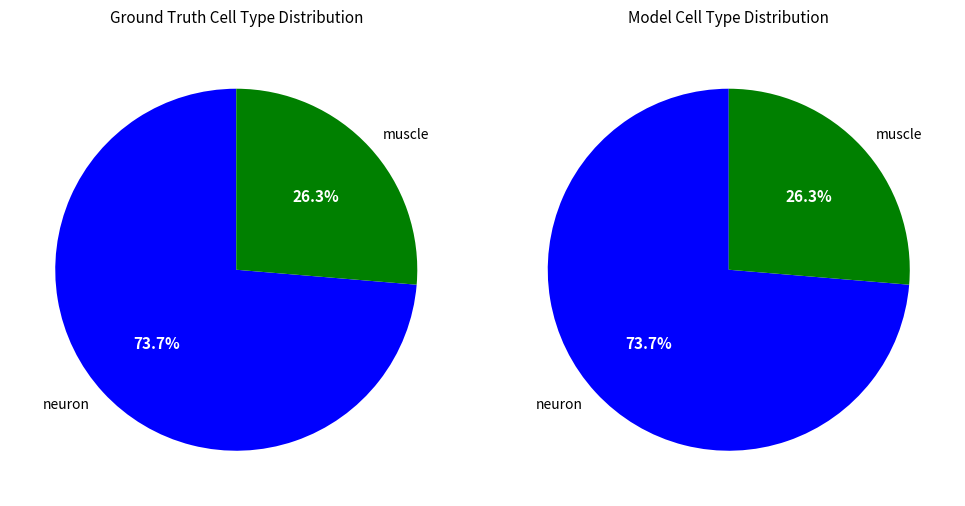

Which category has the biggest portion of the pie?

neuron 1